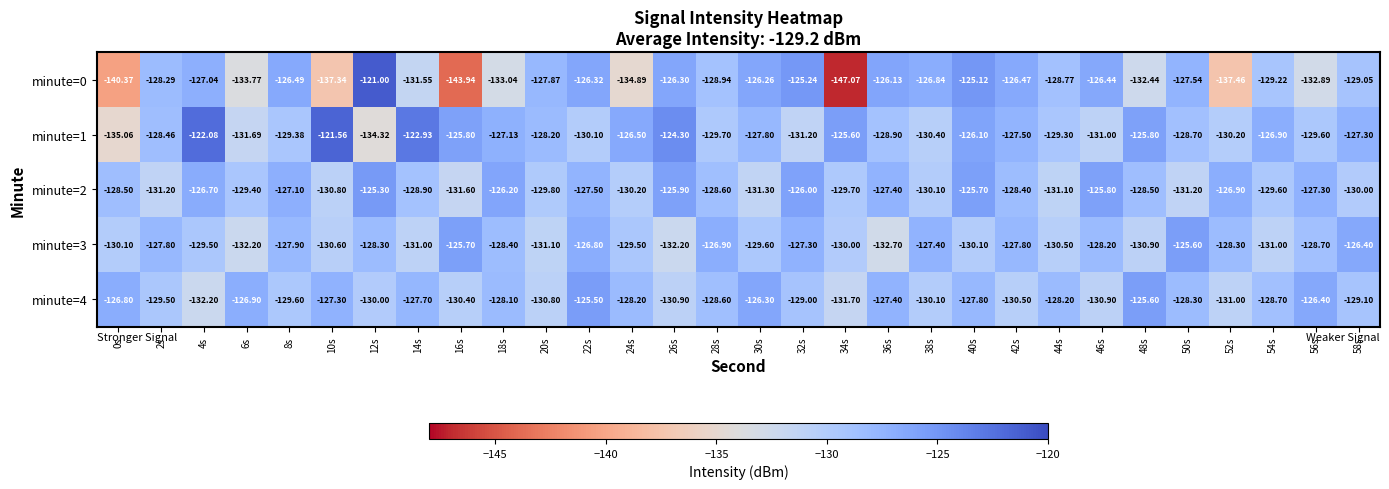

Is the value of minute=4 at 56s greater than the value of minute=1 at 34s?

No